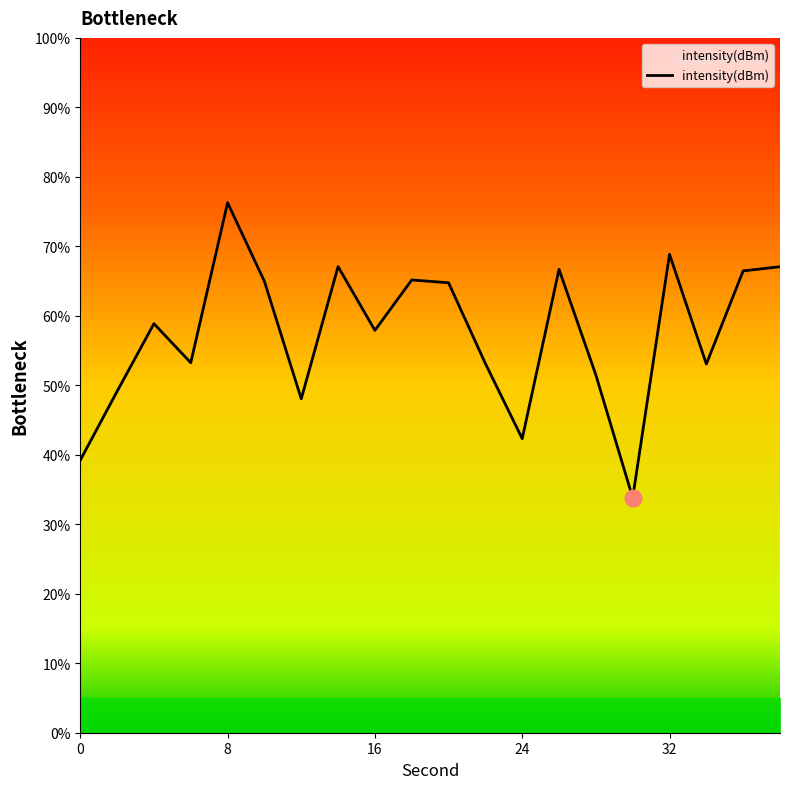

What is the difference between the maximum and minimum values?

42.5